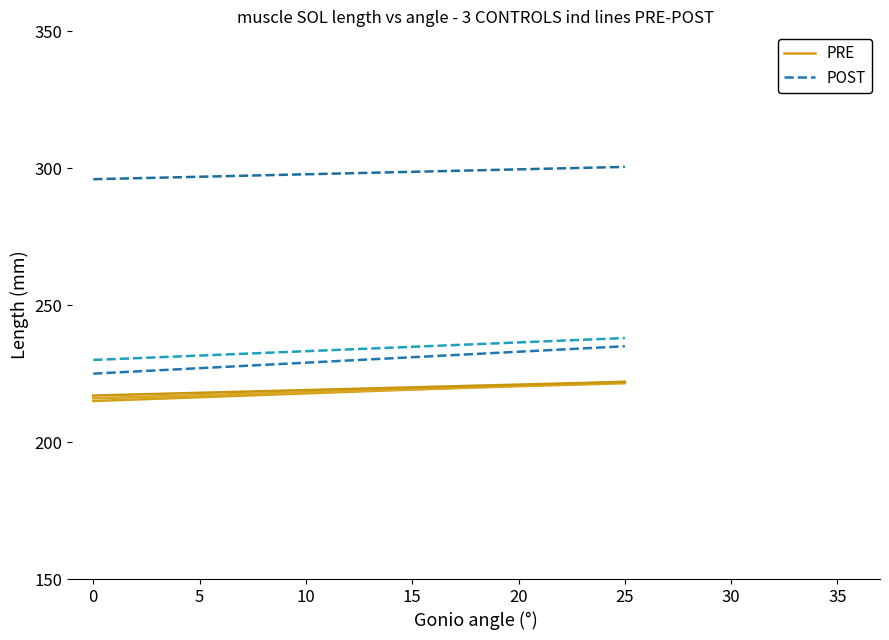

Is it true that PRE equals 375.0 at 25?

False